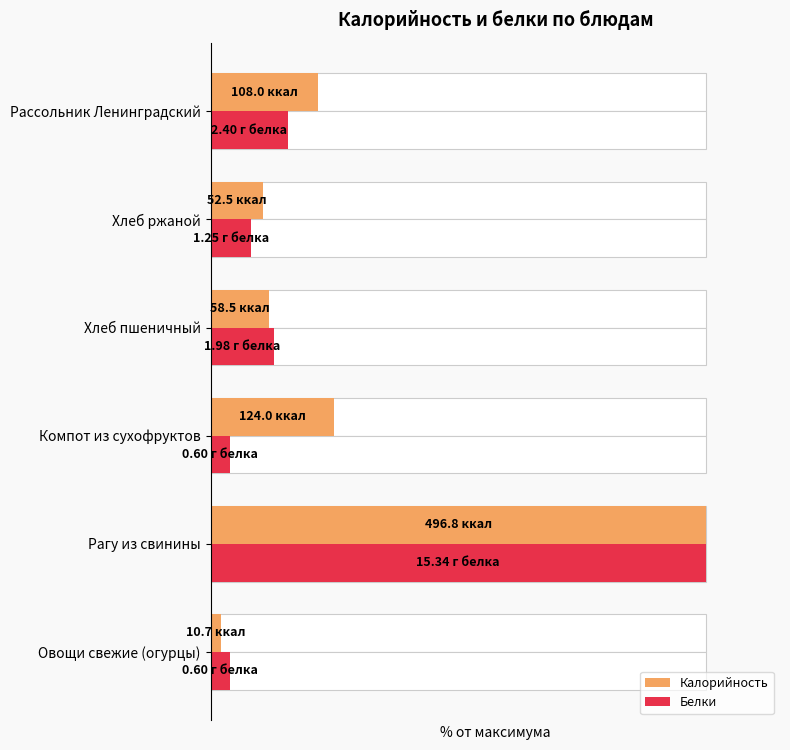

How many data points in Калорийность are less than 21?

3